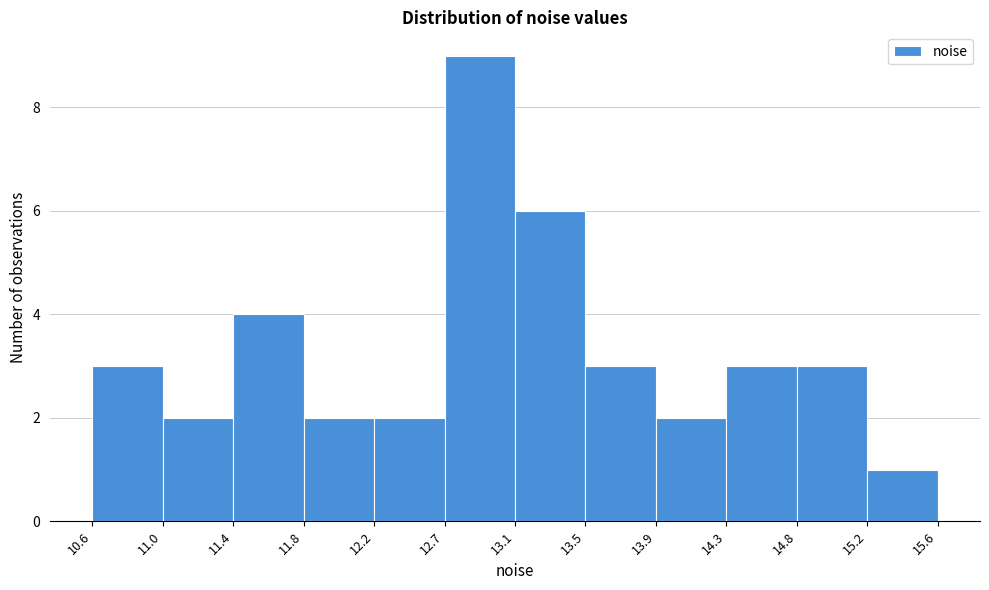

Reading left to right, transcribe this chart: for each bar, give the range it covers on the x-axis and its height. The values are not printed on the chart, so give them approximately, as read against the axis.

10.6 to 11.0: 3
11.0 to 11.4: 2
11.4 to 11.8: 4
11.8 to 12.2: 2
12.2 to 12.7: 2
12.7 to 13.1: 9
13.1 to 13.5: 6
13.5 to 13.9: 3
13.9 to 14.3: 2
14.3 to 14.8: 3
14.8 to 15.2: 3
15.2 to 15.6: 1